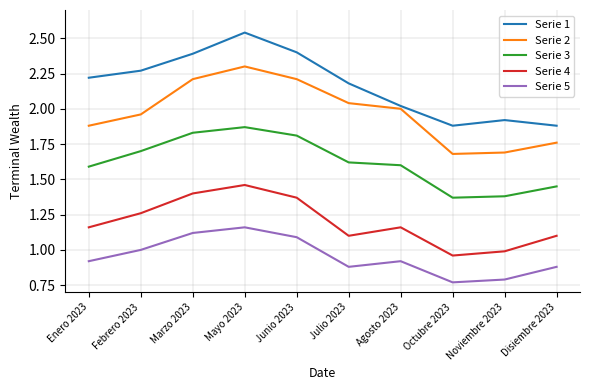

What is the difference between the Serie 3 values at Marzo 2023 and Agosto 2023?

0.2